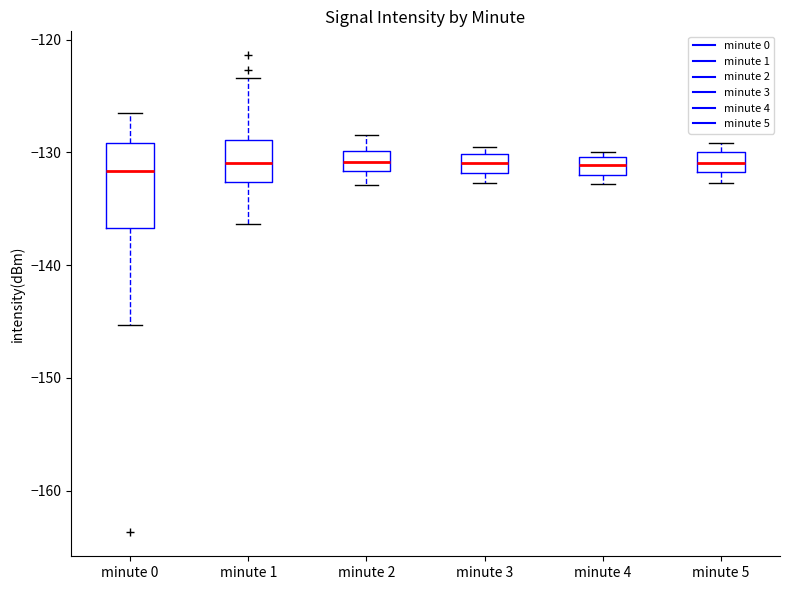

Reading left to right, read every box against the y-axis: the position of its median line, the range the box covers, and the ends of its whiskers. The values are not printed on the chart, so give them approximately, as read against the axis.

minute 0: median -132, box -137 to -129, whiskers -145 to -127
minute 1: median -131, box -133 to -129, whiskers -136 to -123
minute 2: median -131, box -132 to -130, whiskers -133 to -128
minute 3: median -131, box -132 to -130, whiskers -133 to -129
minute 4: median -131, box -132 to -130, whiskers -133 to -130 (just above the box's upper edge)
minute 5: median -131, box -132 to -130, whiskers -133 to -129